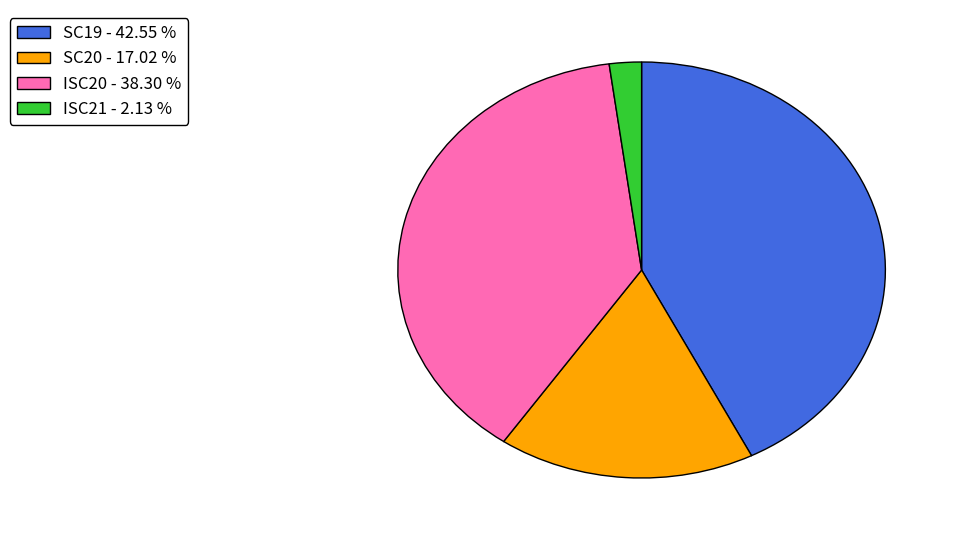

Do ISC20 - 38.30 % and SC20 - 17.02 % together represent more than half of the pie?

Yes